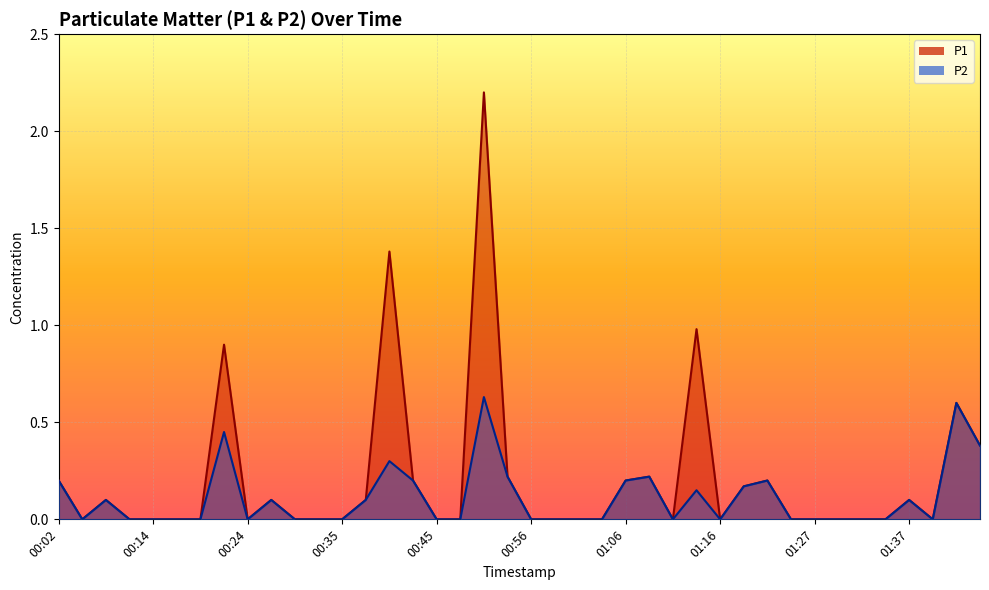

Is it true that P1 equals 0.0 at 00:32?

True